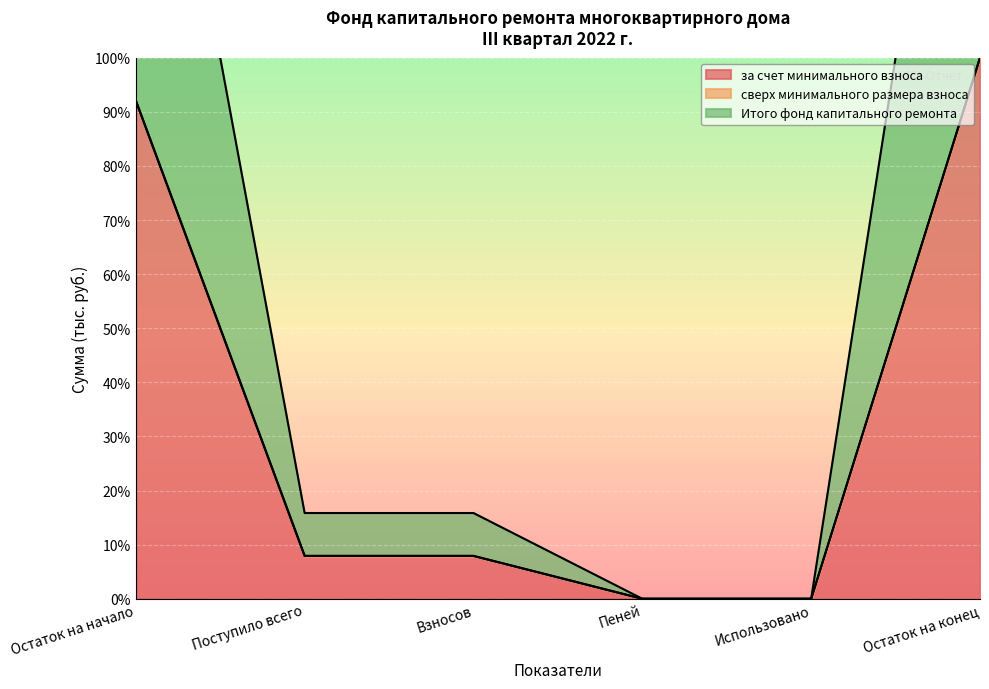

The Итого фонд капитального ремонта series shows 7.9 at Взносов. True or false?

True